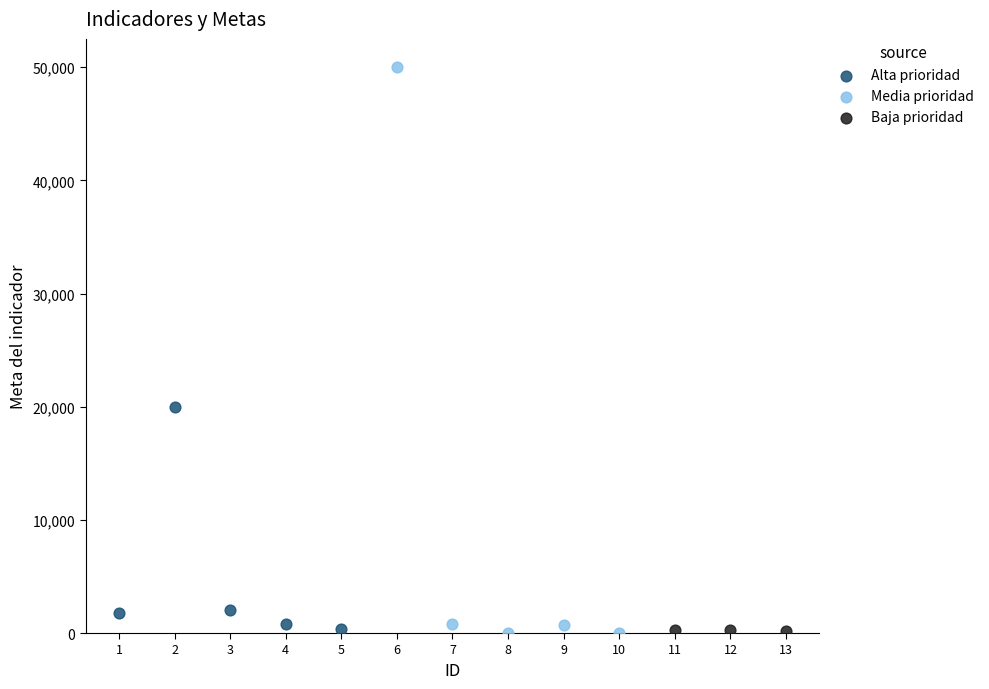

What are all the series names shown in the legend?

Alta prioridad, Media prioridad, Baja prioridad